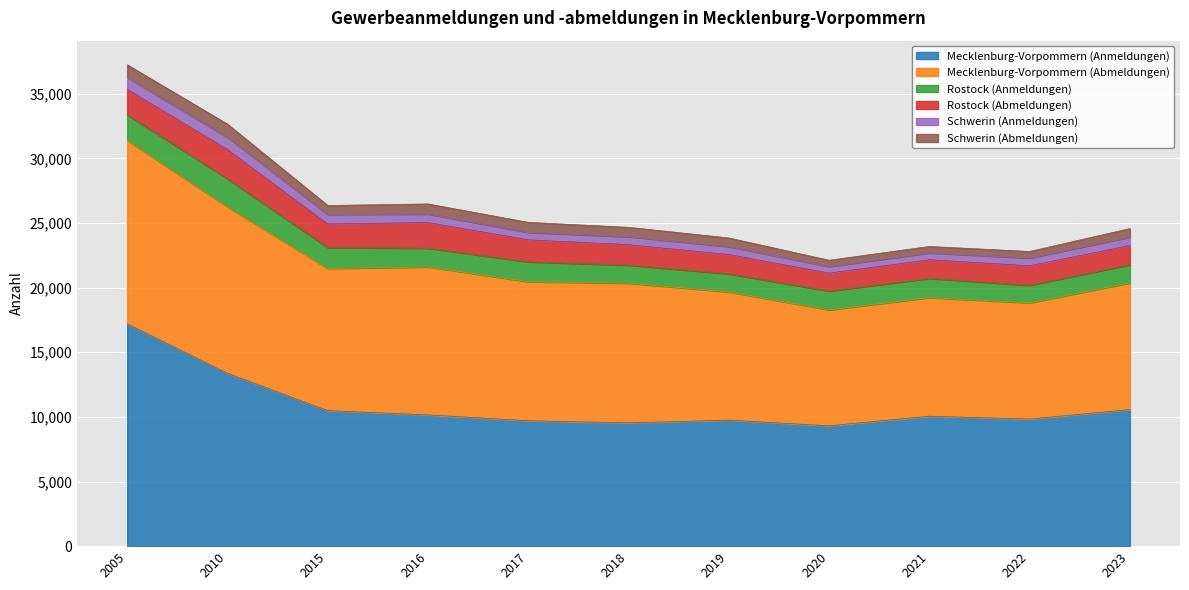

Which series changed the most between 2010 and 2016?

Mecklenburg-Vorpommern (Anmeldungen)